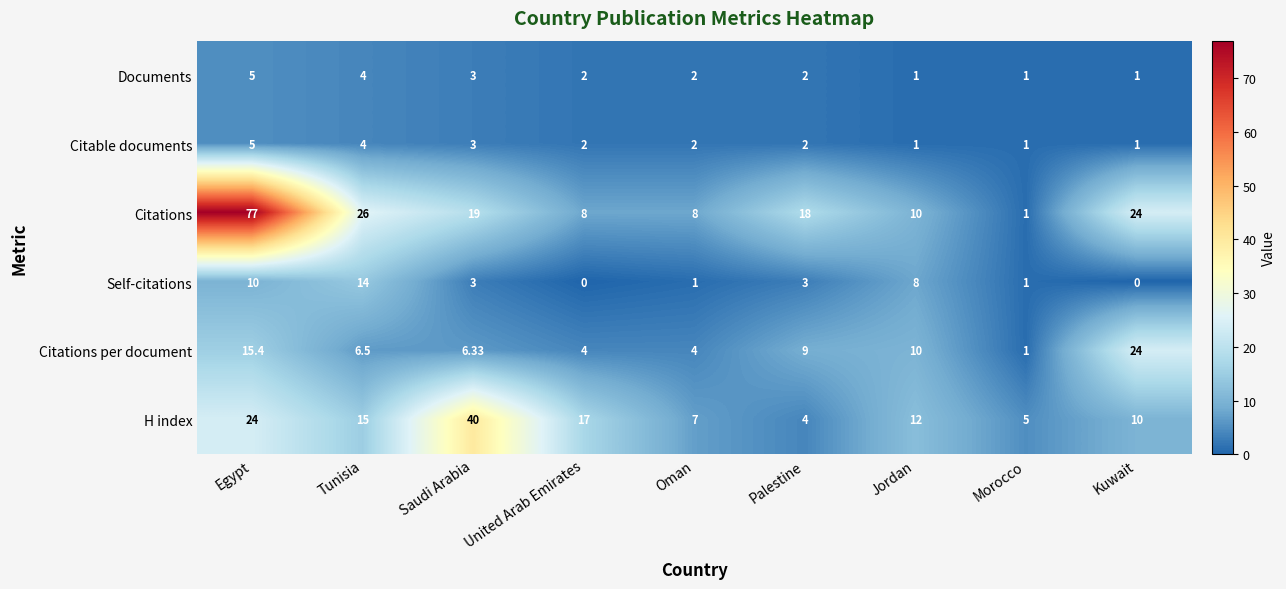

At which label does Citable documents reach its peak?

Egypt